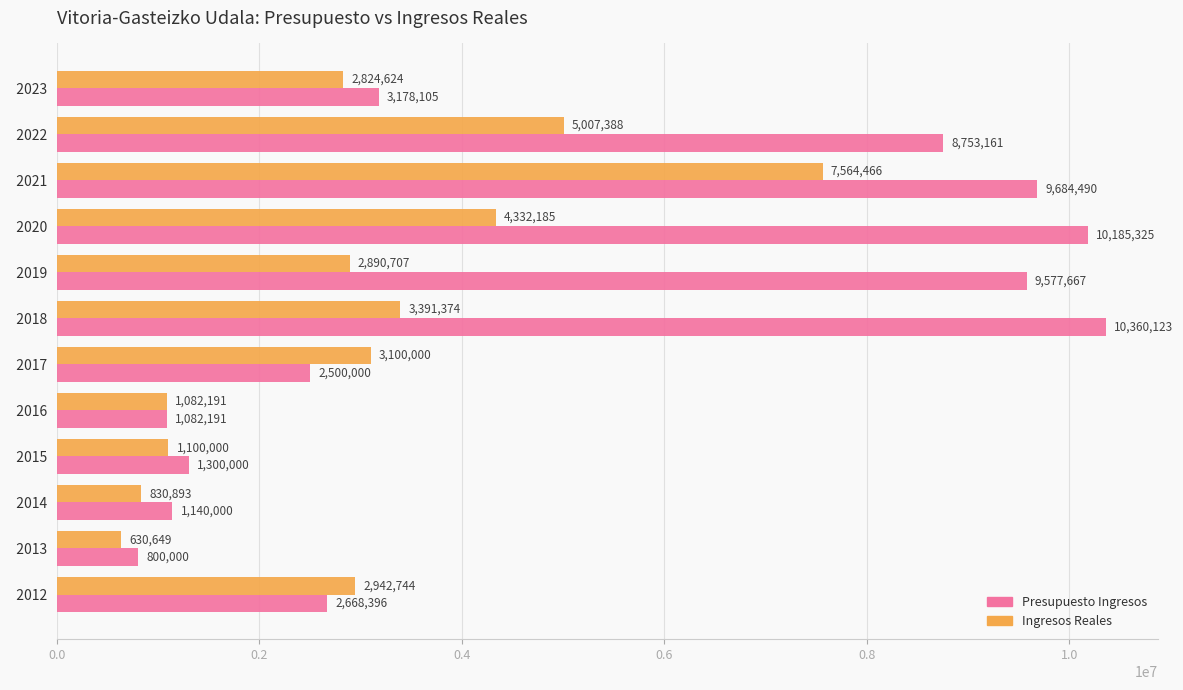

True or false: Ingresos Reales has a value of 2007471.6 at   2022.

False